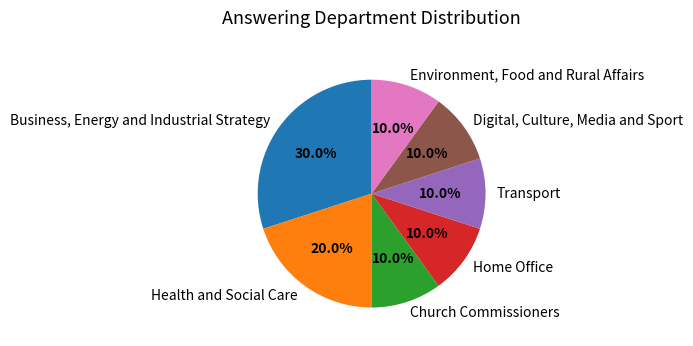

What percentage is NOT represented by Transport?

90.0%